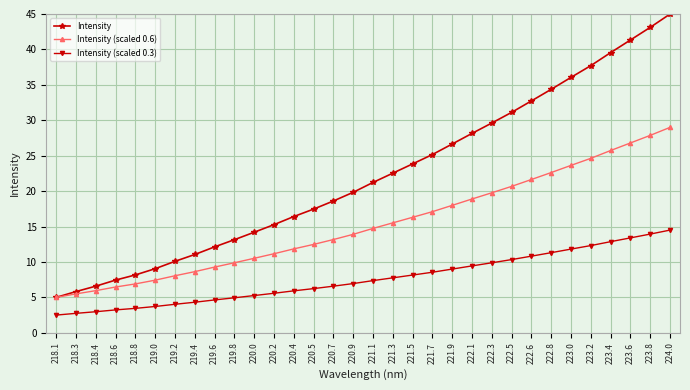

Reading left to right, transcribe all the data shown in this chart.

Intensity: 218.1=5.0	218.3=5.8	218.4=6.6	218.6=7.4	218.8=8.2	219.0=9.1	219.2=10.1	219.4=11.1	219.6=12.1	219.8=13.1	220.0=14.2	220.2=15.3	220.4=16.4	220.5=17.5	220.7=18.6	220.9=19.8	221.1=21.2	221.3=22.5	221.5=23.8	221.7=25.2	221.9=26.7	222.1=28.1	222.3=29.6	222.5=31.1	222.6=32.7	222.8=34.4	223.0=36.1	223.2=37.7	223.4=39.6	223.6=41.3	223.8=43.1	224.0=45.0
Intensity (scaled 0.6): 218.1=5.0	218.3=5.5	218.4=6.0	218.6=6.5	218.8=6.9	219.0=7.4	219.2=8.1	219.4=8.6	219.6=9.3	219.8=9.9	220.0=10.5	220.2=11.2	220.4=11.8	220.5=12.5	220.7=13.2	220.9=13.9	221.1=14.7	221.3=15.5	221.5=16.3	221.7=17.1	221.9=18.0	222.1=18.9	222.3=19.8	222.5=20.7	222.6=21.6	222.8=22.6	223.0=23.6	223.2=24.6	223.4=25.7	223.6=26.8	223.8=27.9	224.0=29.0
Intensity (scaled 0.3): 218.1=2.5	218.3=2.7	218.4=3.0	218.6=3.2	218.8=3.5	219.0=3.7	219.2=4.0	219.4=4.3	219.6=4.6	219.8=4.9	220.0=5.3	220.2=5.6	220.4=5.9	220.5=6.2	220.7=6.6	220.9=7.0	221.1=7.4	221.3=7.8	221.5=8.2	221.7=8.5	221.9=9.0	222.1=9.4	222.3=9.9	222.5=10.3	222.6=10.8	222.8=11.3	223.0=11.8	223.2=12.3	223.4=12.9	223.6=13.4	223.8=13.9	224.0=14.5